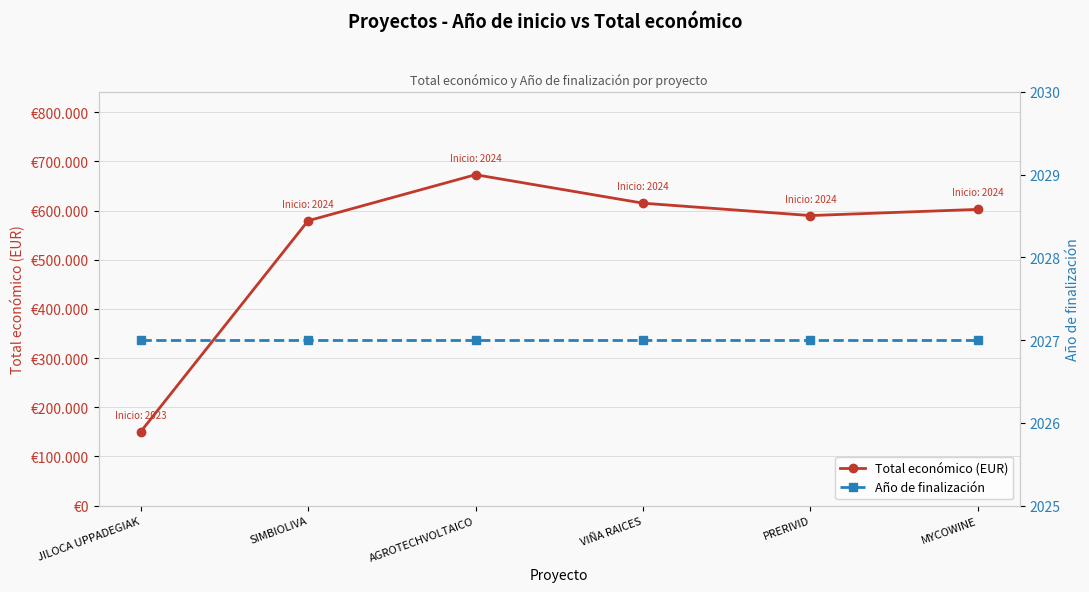

Reading right to left, list all the values displayed in this chart.

Total económico (EUR): MYCOWINE=602295.4	PRERIVID=589731.0	VIÑA RAICES=614907.0	AGROTECHVOLTAICO=672807.0	SIMBIOLIVA=579152.0	JILOCA UPPADEGIAK=150000.0
Año de finalización: MYCOWINE=2027.0	PRERIVID=2027.0	VIÑA RAICES=2027.0	AGROTECHVOLTAICO=2027.0	SIMBIOLIVA=2027.0	JILOCA UPPADEGIAK=2027.0